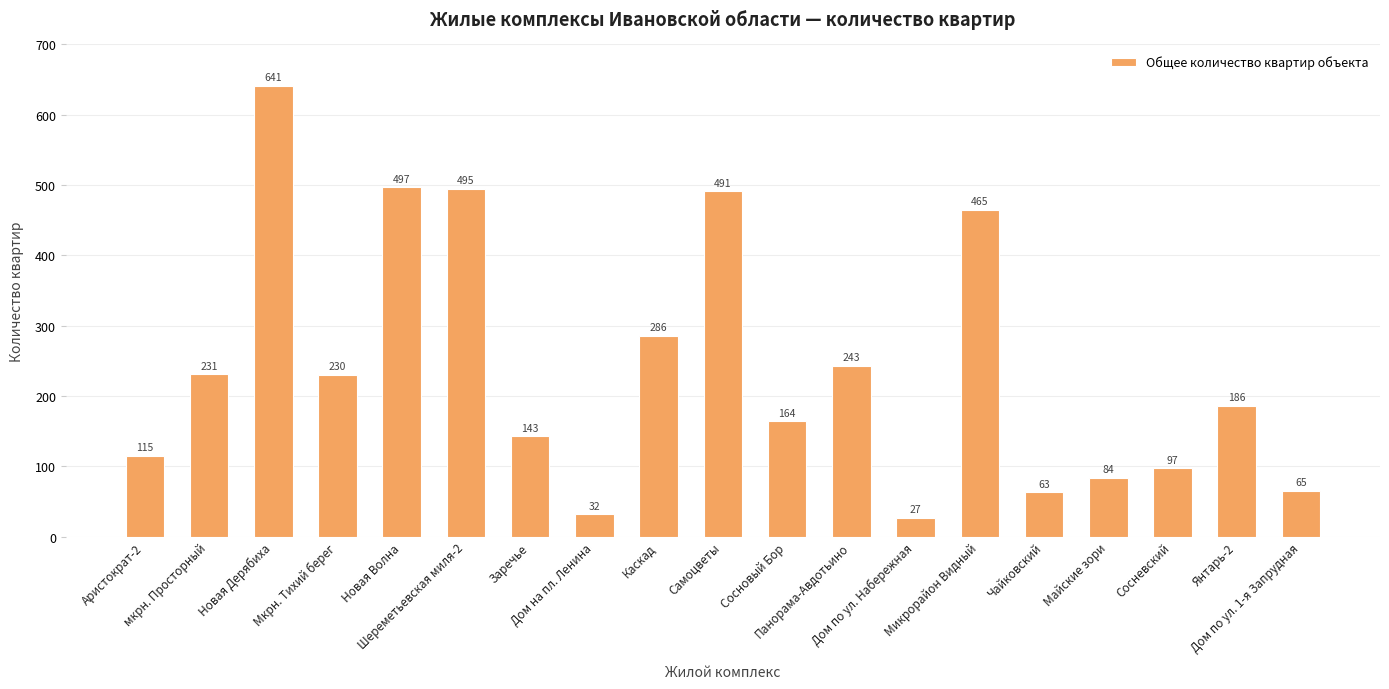

Reading left to right, transcribe all the data shown in this chart.

Аристократ-2=115	мкрн. Просторный=231	Новая Дерябиха=641	Мкрн. Тихий берег=230	Новая Волна=497	Шереметьевская миля-2=495	Заречье=143	Дом на пл. Ленина=32	Каскад=286	Самоцветы=491	Сосновый Бор=164	Панорама-Авдотьино=243	Дом по ул. Набережная=27	Микрорайон Видный=465	Чайковский=63	Майские зори=84	Сосневский=97	Янтарь-2=186	Дом по ул. 1-я Запрудная=65